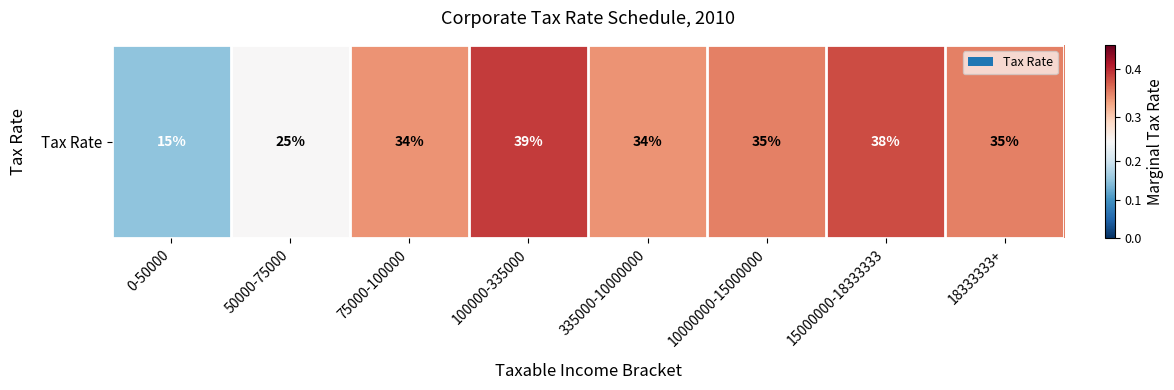

How many values are between 0 and 1?

8